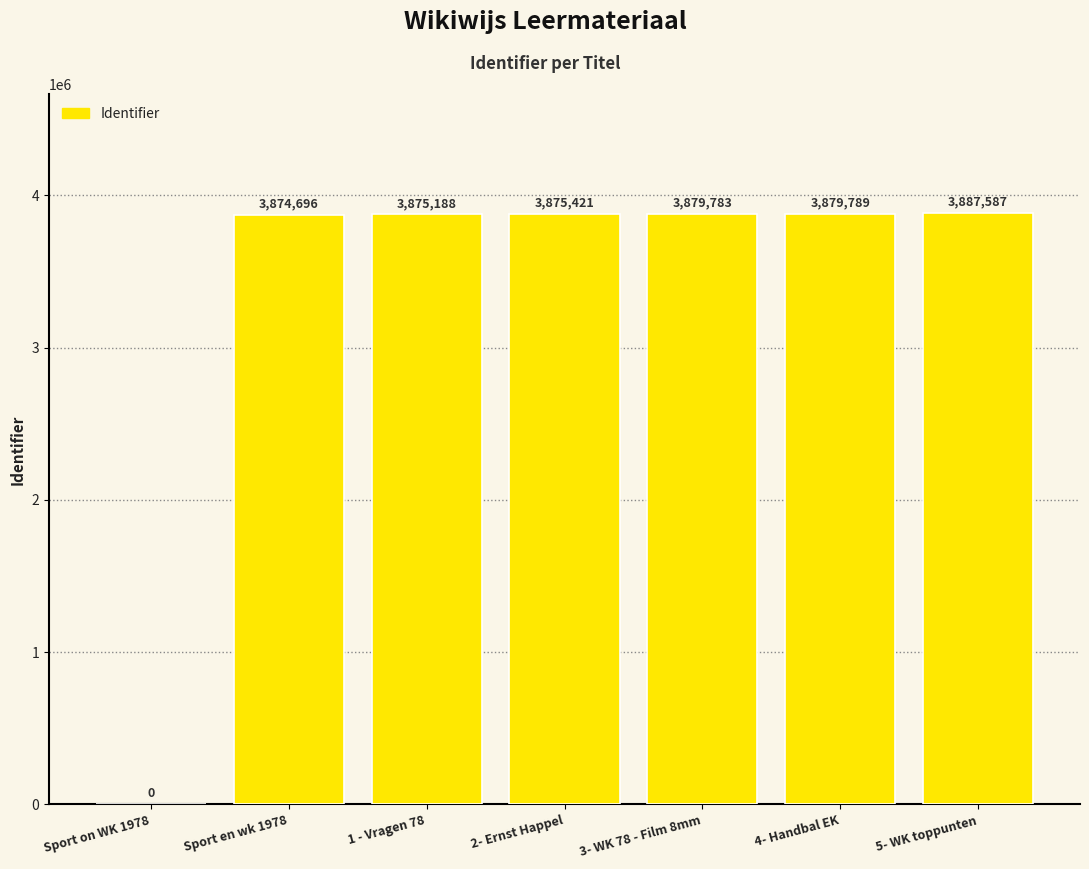

At which label is the value closest to 1943793?

Sport en wk 1978